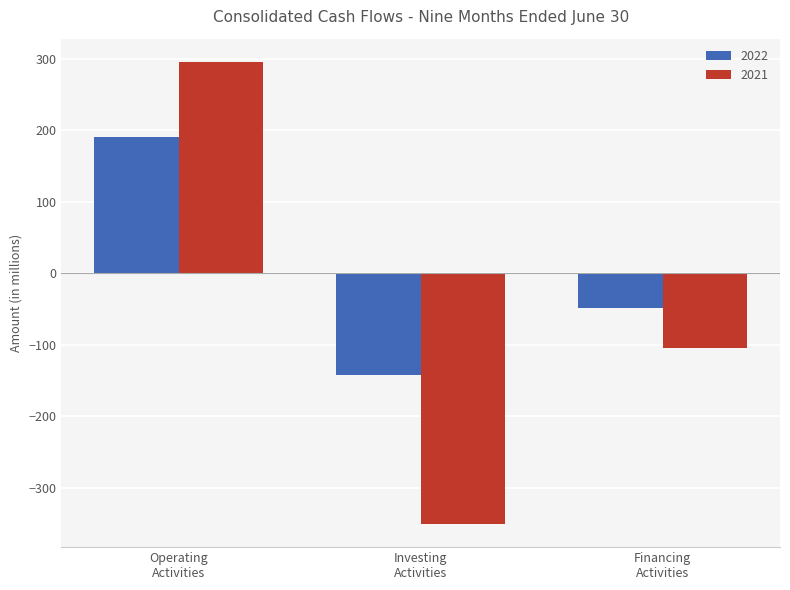

Which series has the widest spread of values?

2021